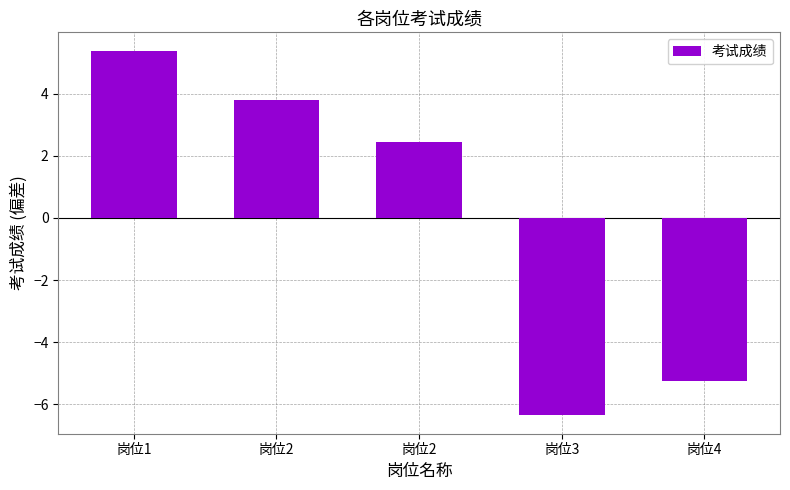

Reading left to right, list all the values displayed in this chart.

岗位1=5.4	岗位2=3.8	岗位2=2.4	岗位3=-6.4	岗位4=-5.3